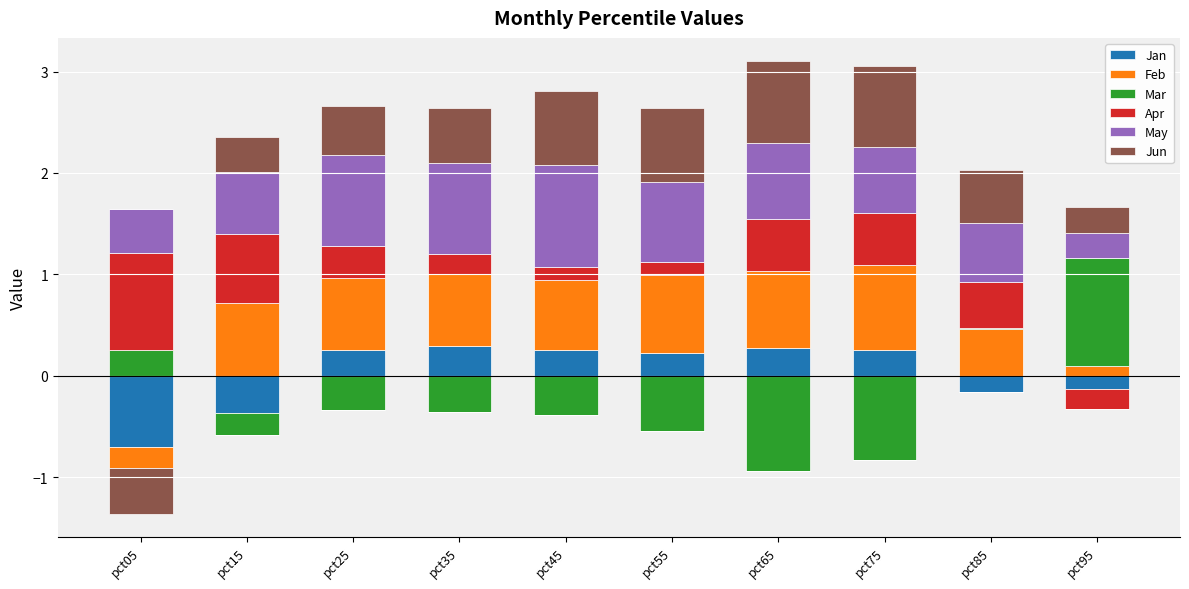

Rank the series by their maximum value, from highest to lowest.

Mar, May, Apr, Feb, Jun, Jan